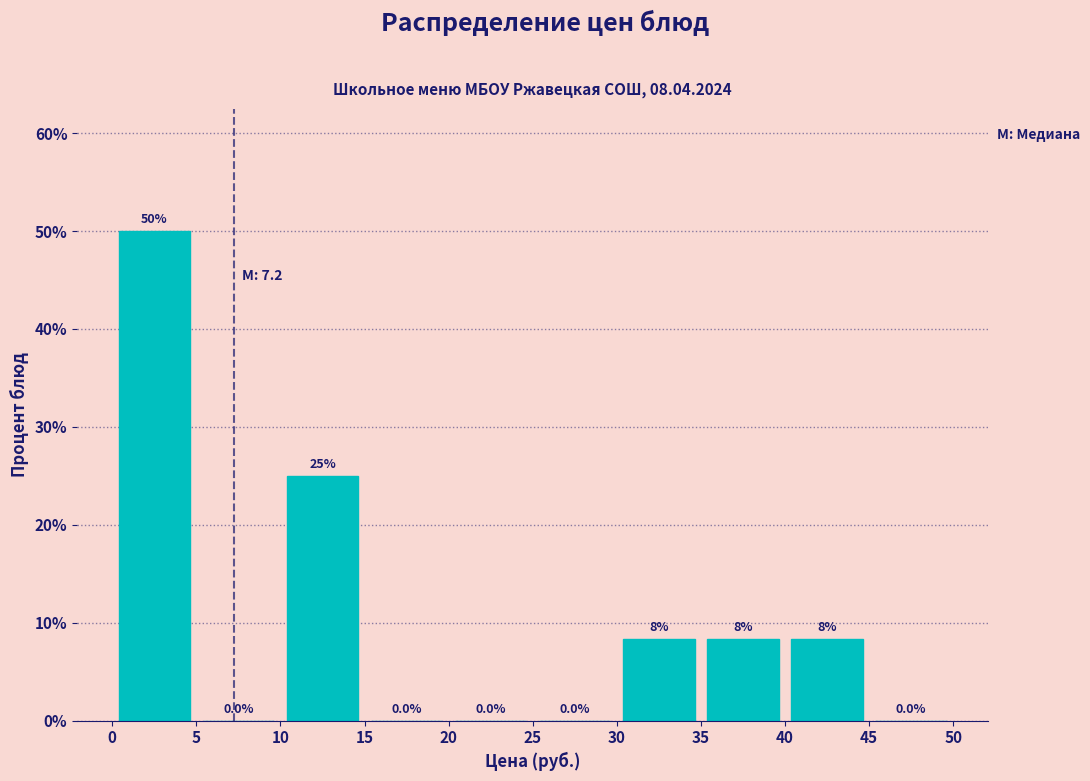

Over which range of the x-axis is the bar tallest?

0 to 5